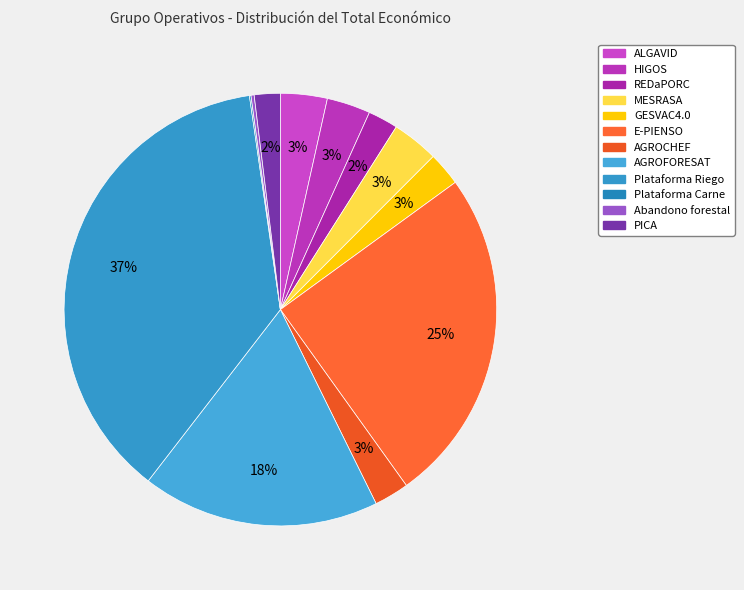

To the nearest percent, what is the combined percentage of PICA and REDaPORC?

4%